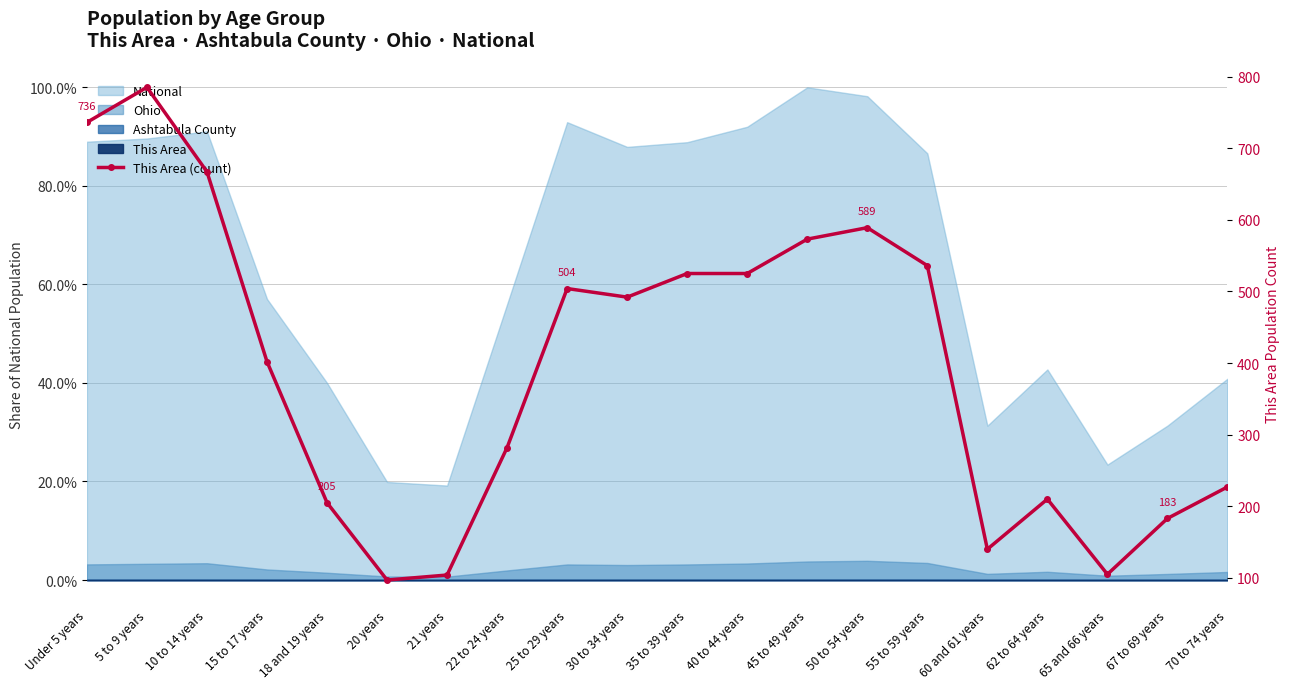

How many lines are shown in the chart?

1